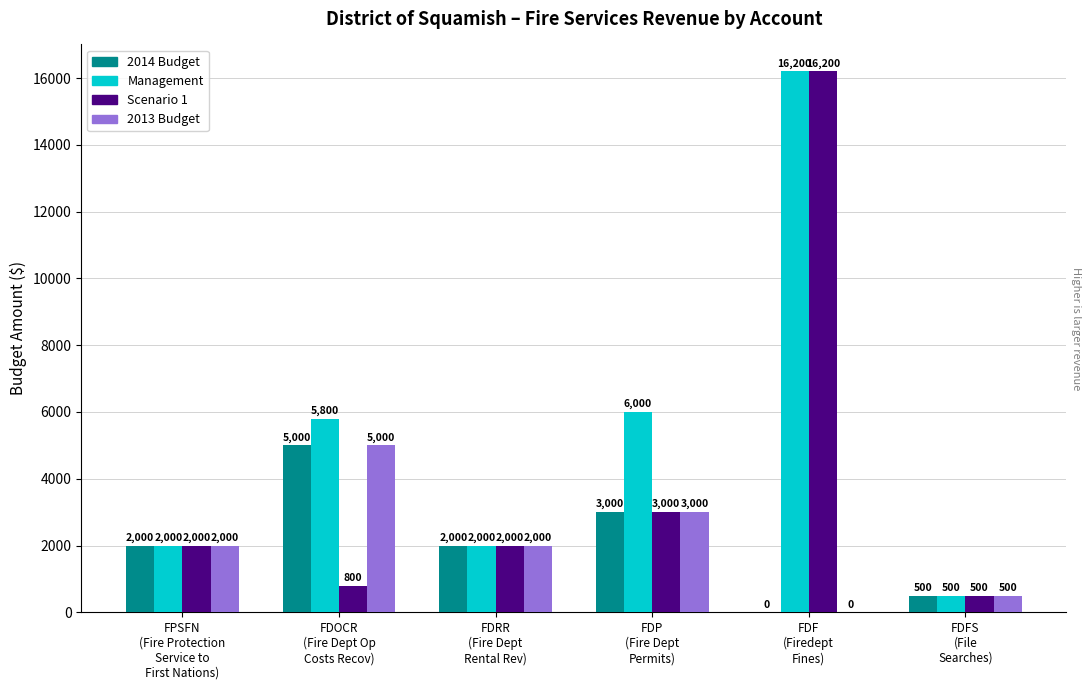

What is the maximum value for 2013 Budget?

5000